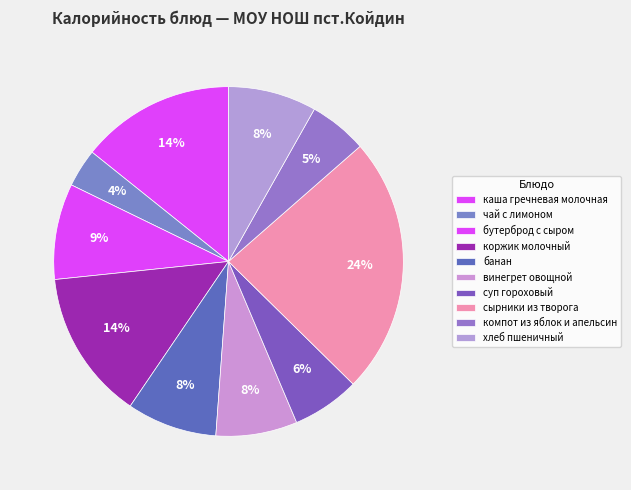

What is the change in value from компот из яблок и апельсин to хлеб пшеничный?

+48